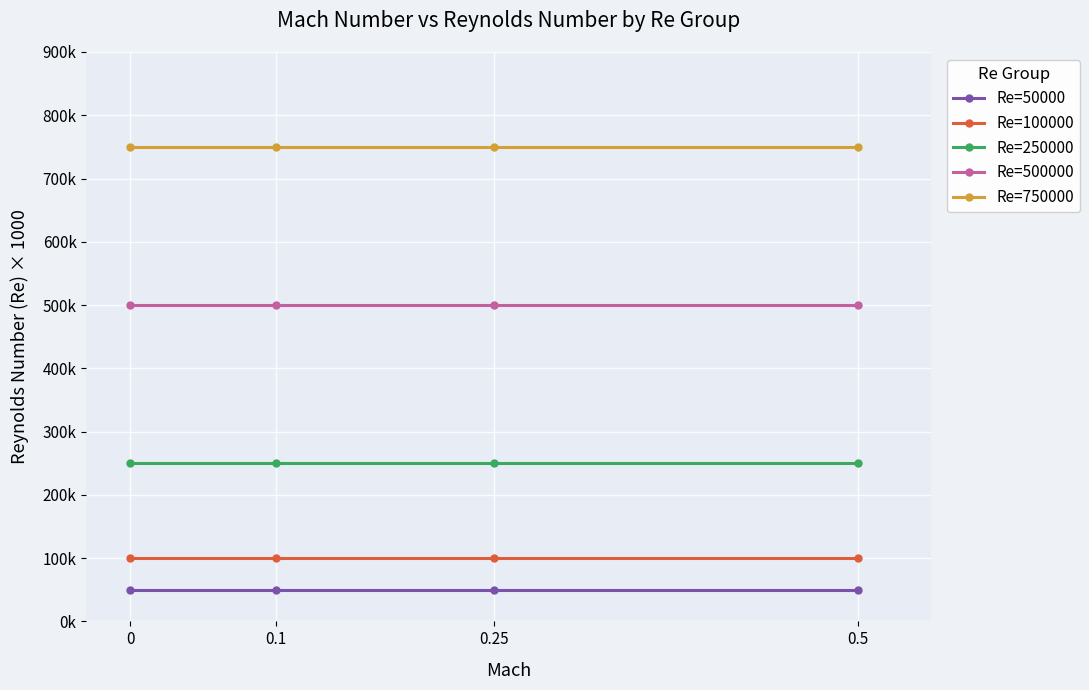

Is this an area chart (filled region under the line)?

No